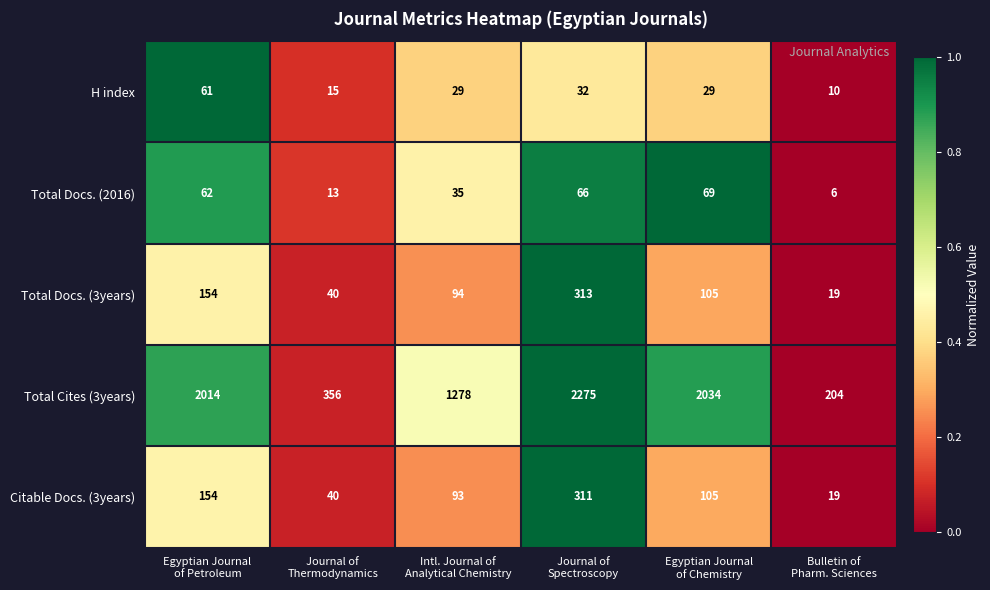

Count the number of data series in this chart.

5